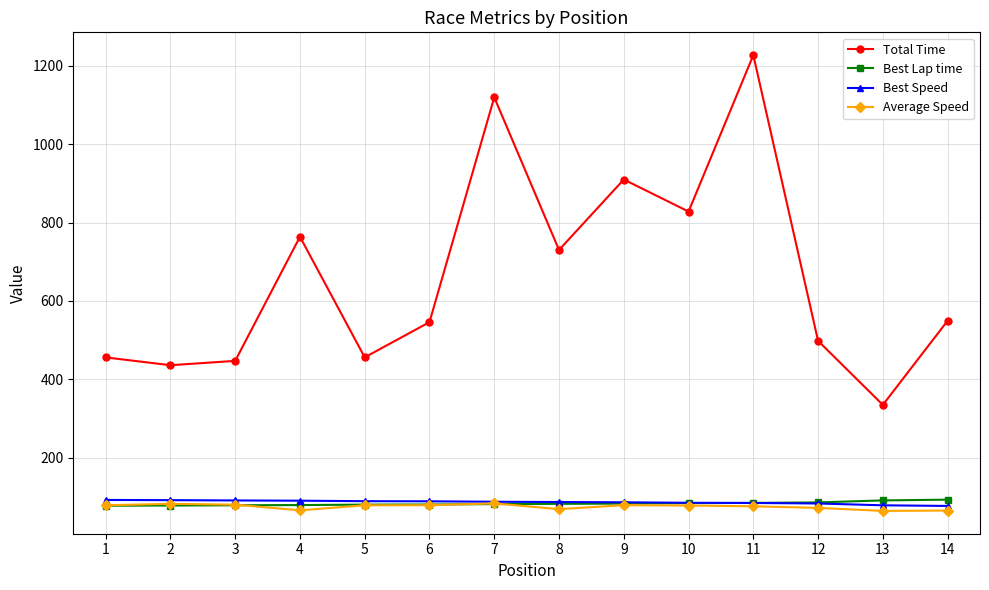

How many data points does each series have?

14